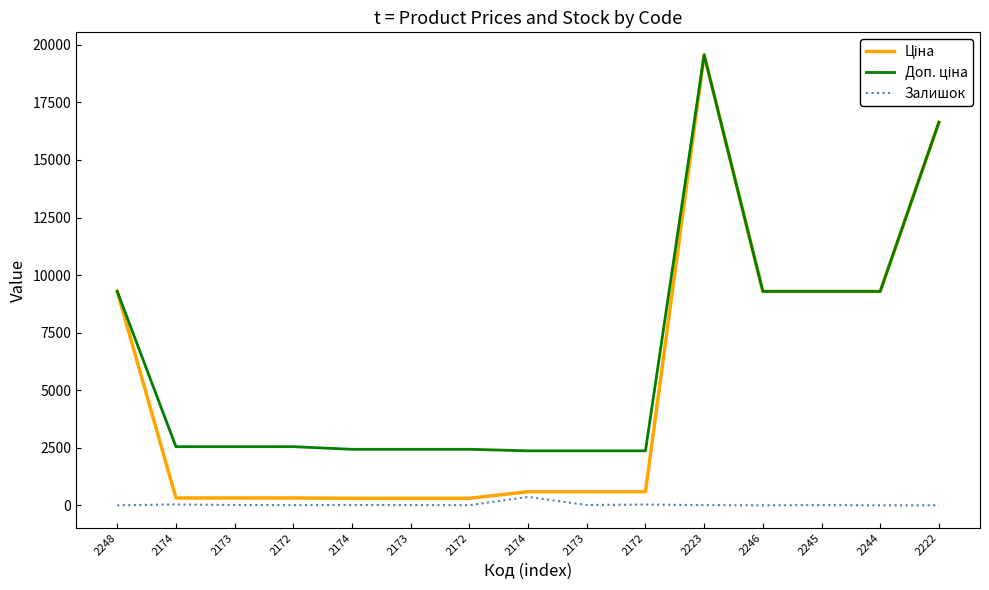

True or false: Ціна has more than 1 interior local peaks.

False